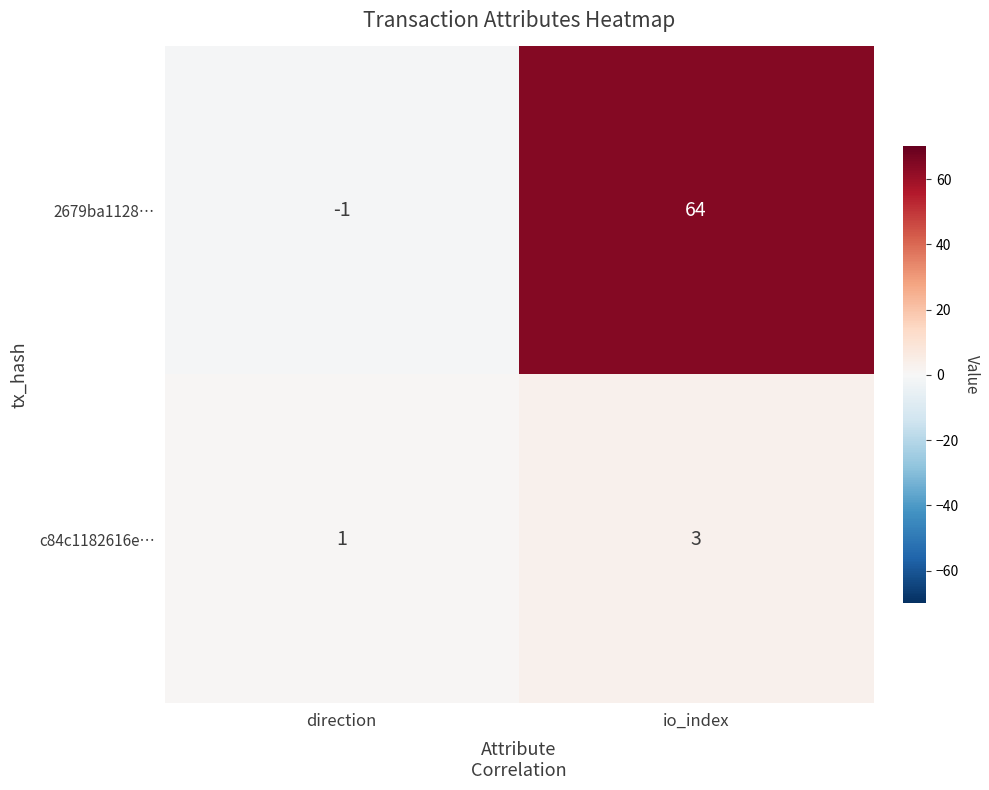

Rank the series by their maximum value, from highest to lowest.

2679ba1128…, c84c1182616e…